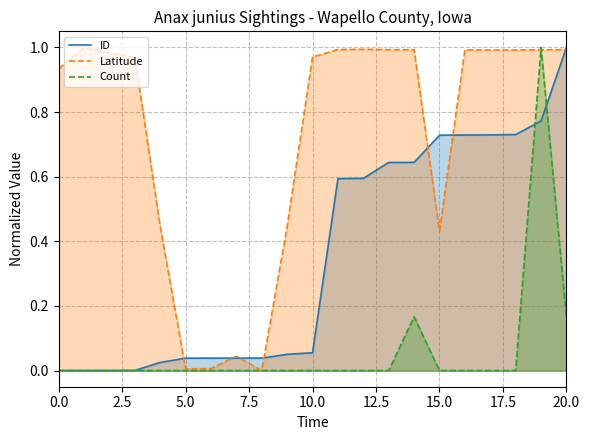

How many Count values are between 0 and 1?

21